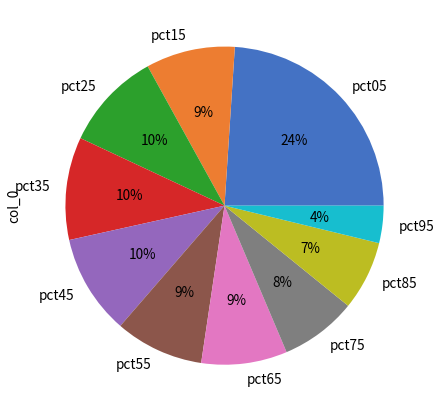

How many segments does this pie chart have?

10